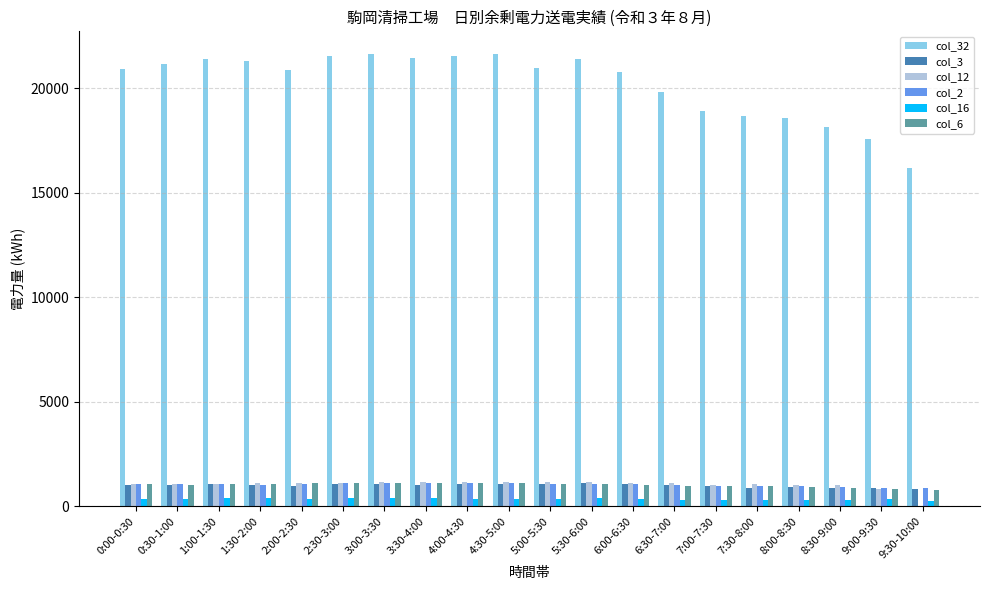

Is it true that col_2 equals 947 at 7:30-8:00?

True